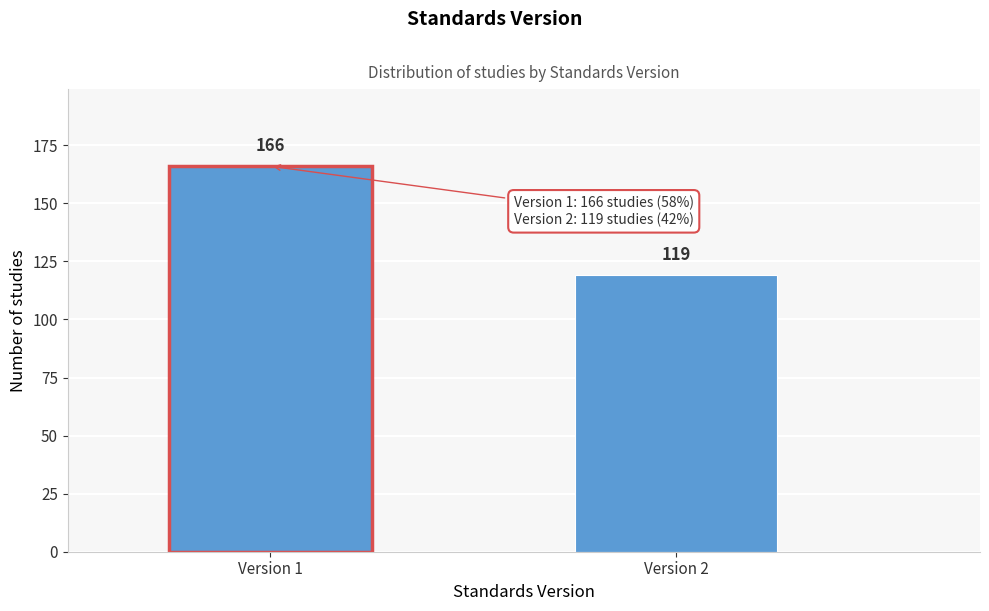

Reading left to right, transcribe all the data shown in this chart.

Version 1=166	Version 2=119